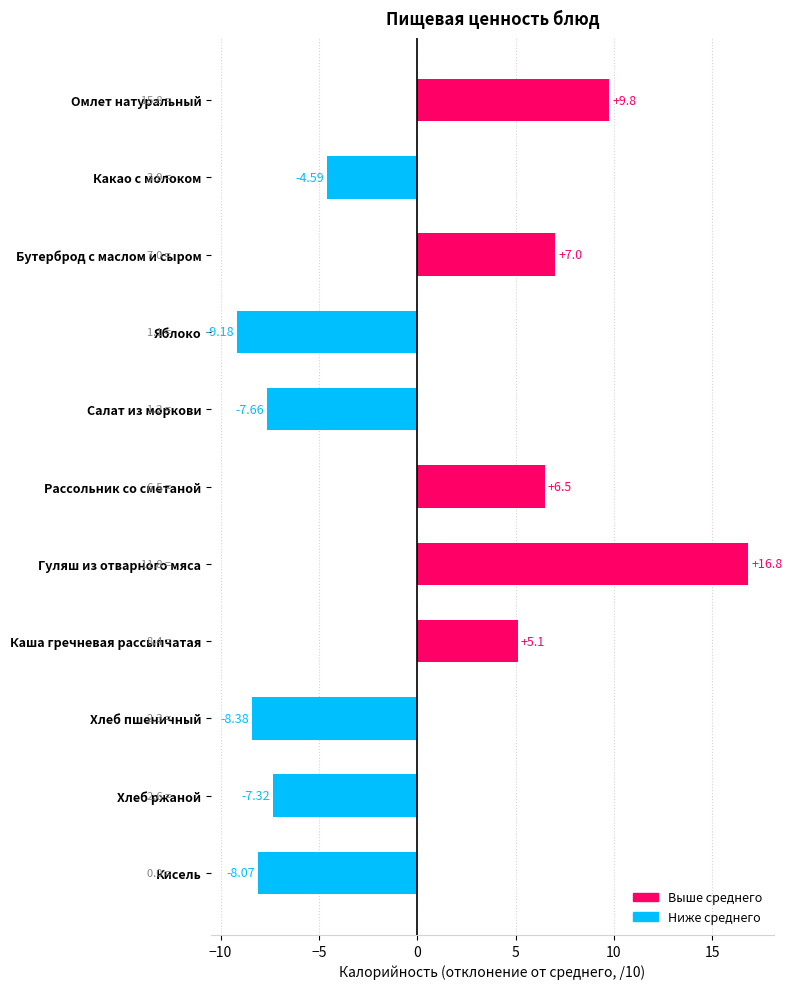

What is the change in value from Хлеб пшеничный to Рассольник со сметаной?

+14.9